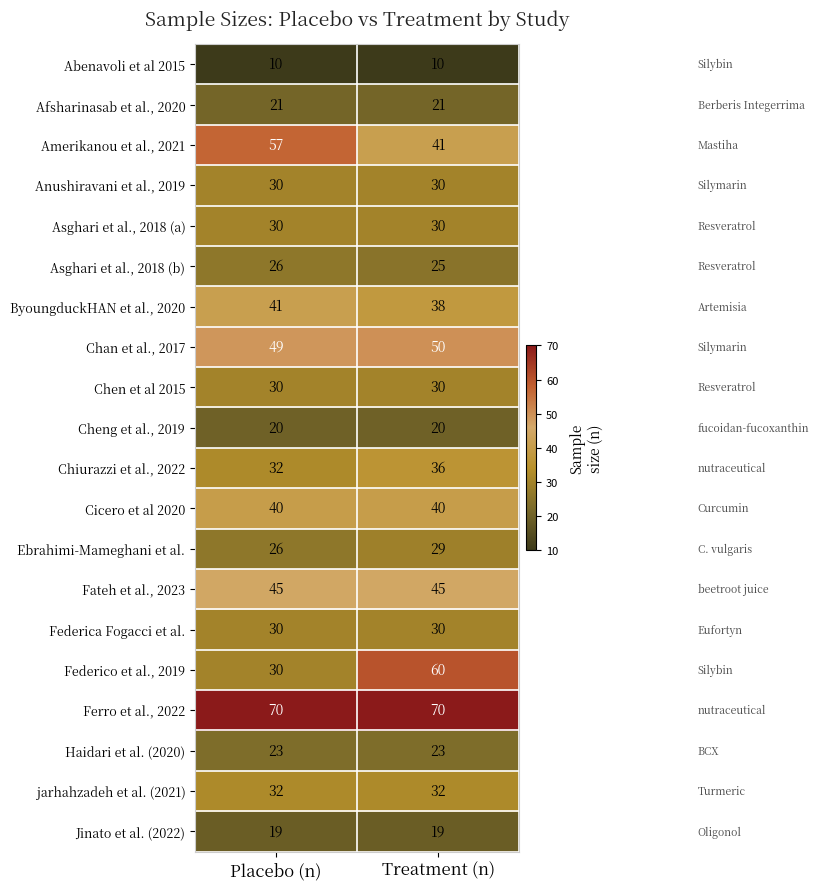

Where is Chiurazzi et al., 2022 nearest to the value 34?

Placebo (n)